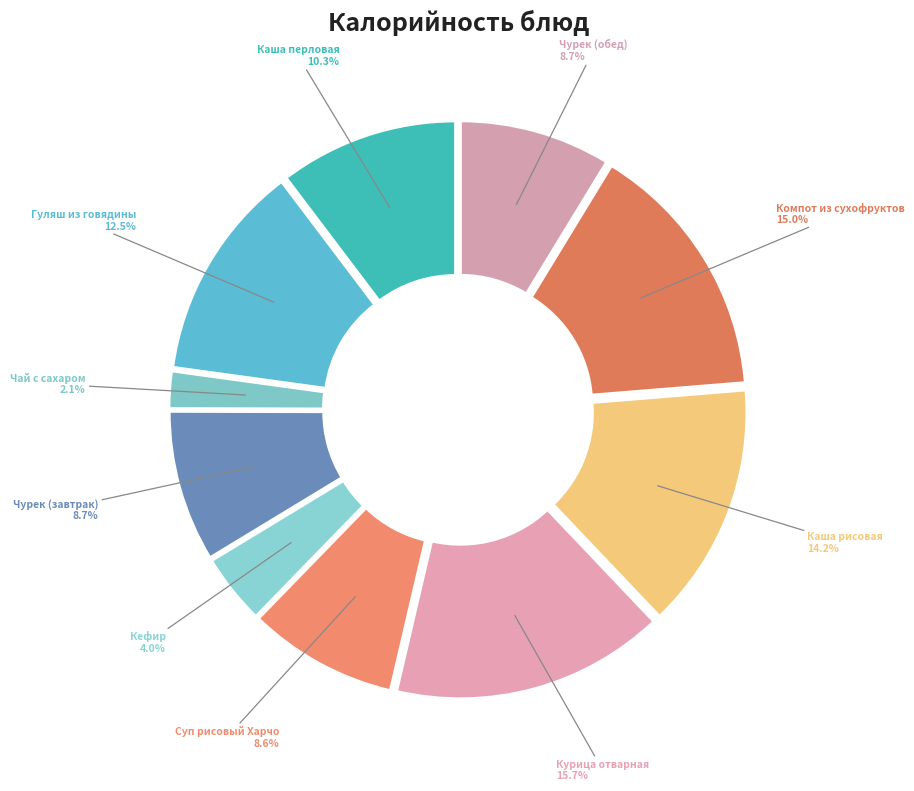

Which slice is the smallest?

Чай с сахаром